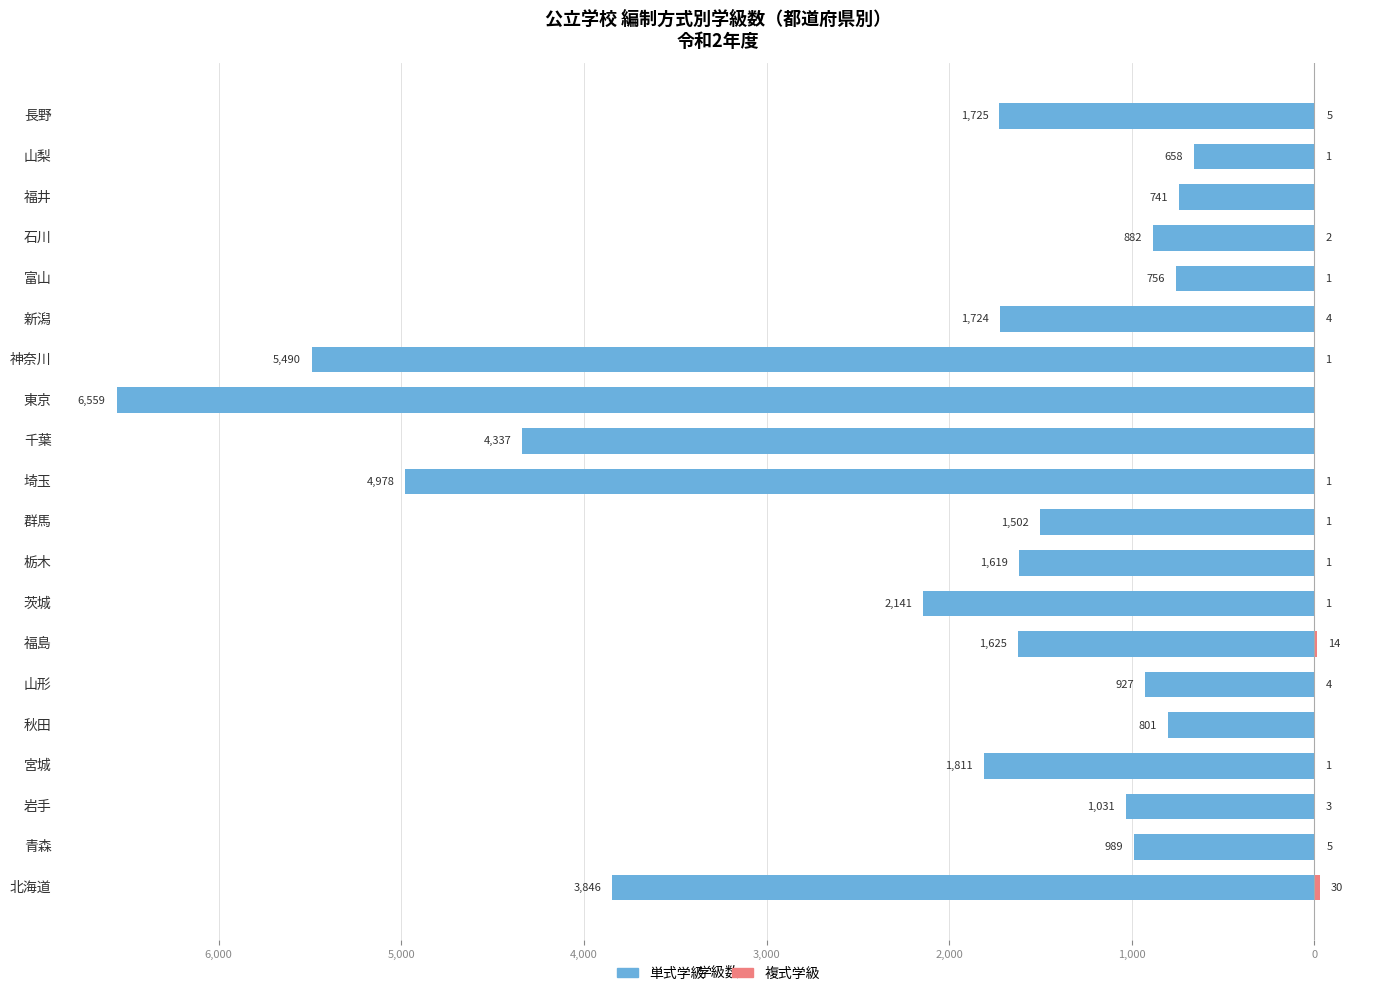

How many series are shown in this chart?

2